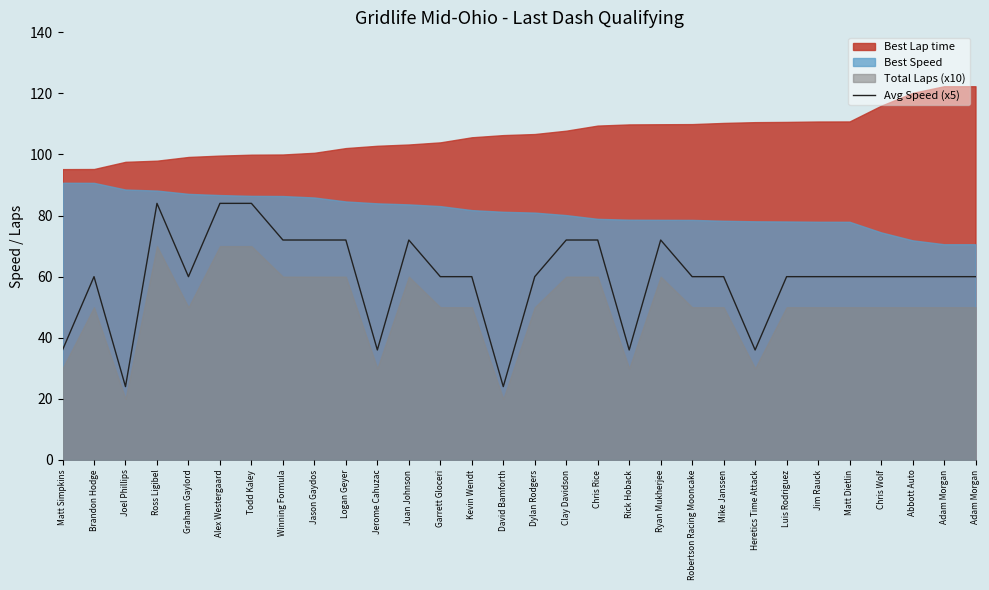

Rank the categories by value from lowest to highest.

Joel Phillips, David Bamforth, Matt Simpkins, Jerome Cahuzac, Rick Hoback, Heretics Time Attack, Brandon Hodge, Graham Gaylord, Garrett Gloceri, Kevin Wendt, Dylan Rodgers, Robertson Racing Mooncake, Mike Janssen, Luis Rodriguez, Jim Rauck, Matt Dietlin, Chris Wolf, Abbott Auto, Adam Morgan, Adam Morgan, Winning Formula, Jason Gaydos, Logan Geyer, Juan Johnson, Clay Davidson, Chris Rice, Ryan Mukherjee, Ross Ligibel, Alex Westergaard, Todd Kaley